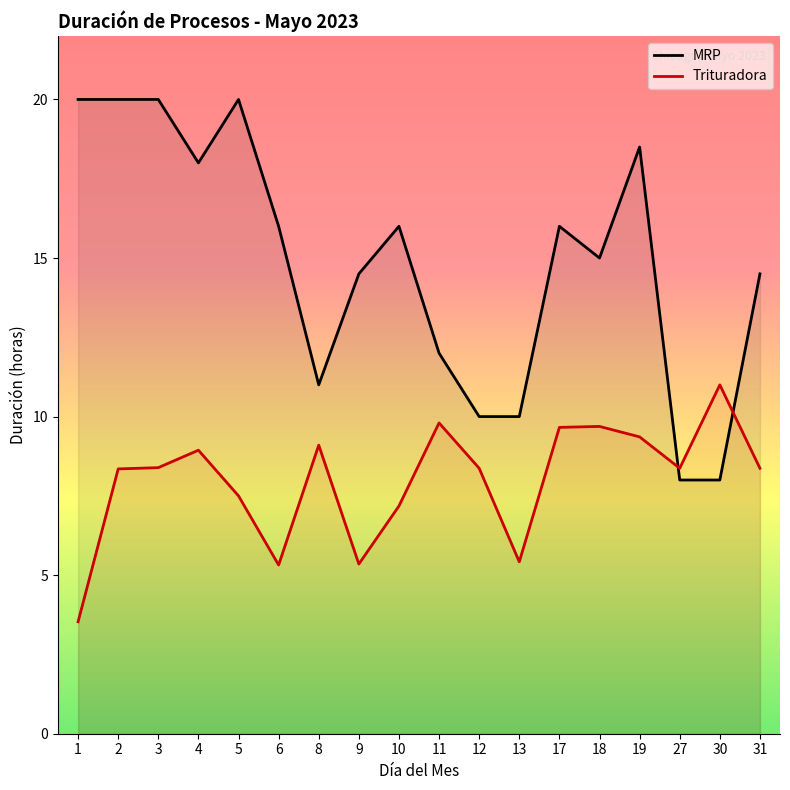

At which label does Trituradora first exceed 8?

2